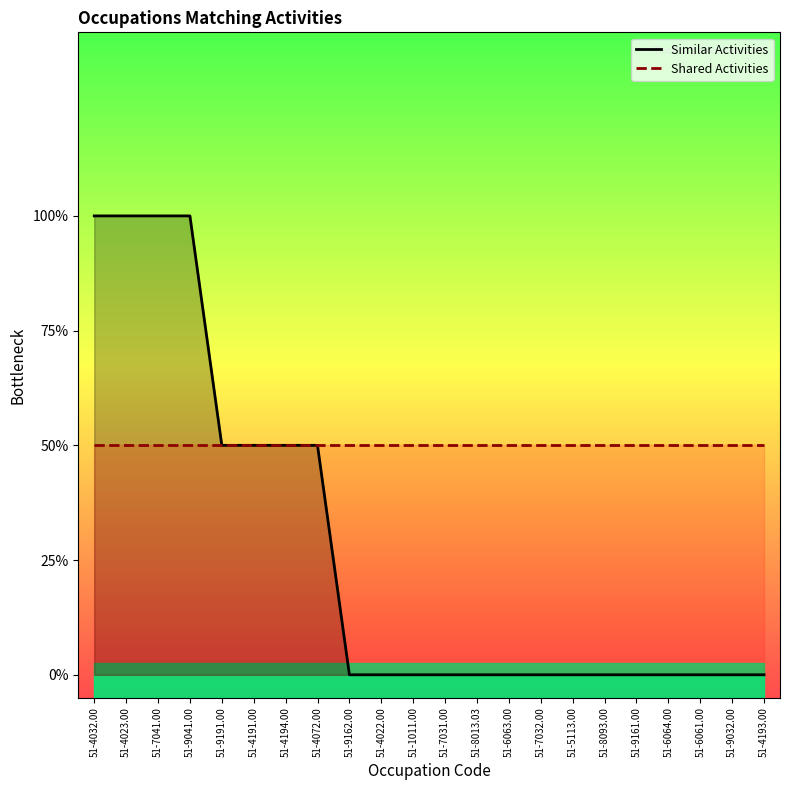

Between 51-9041.00 and 51-5113.00, which is larger?

51-9041.00